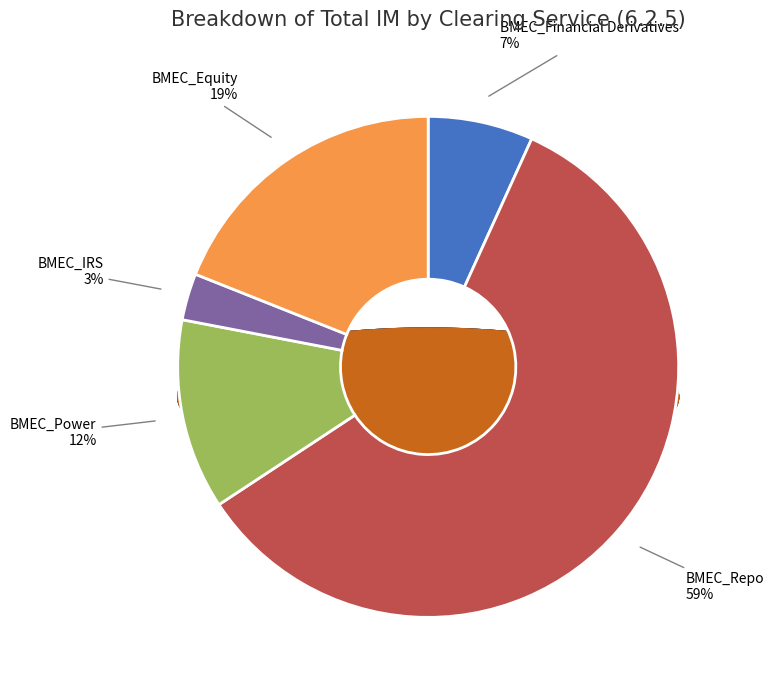

True or false: BMEC_Repo accounts for 59% of the total.

True